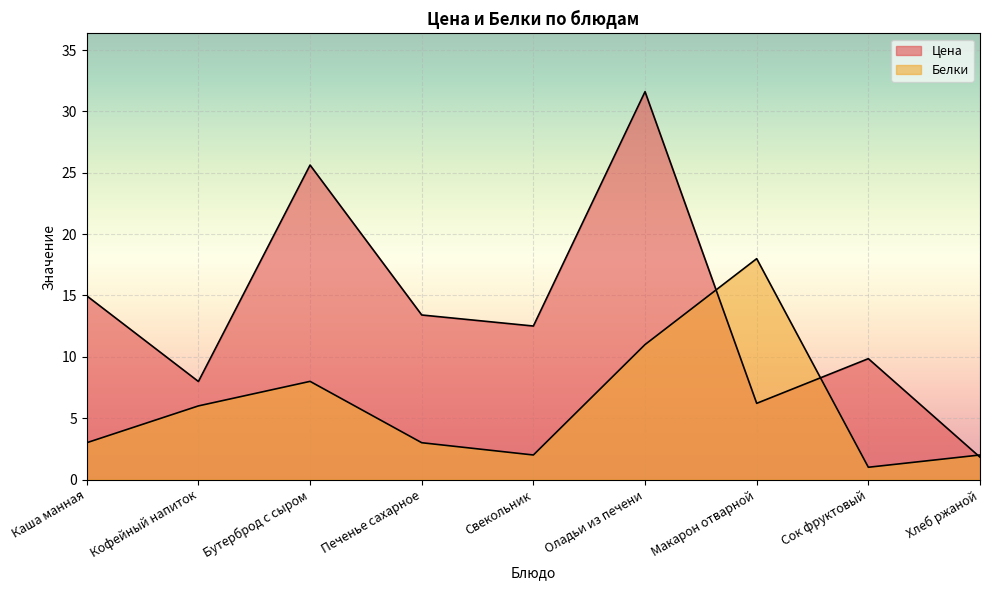

What are all the series names shown in the legend?

Цена, Белки